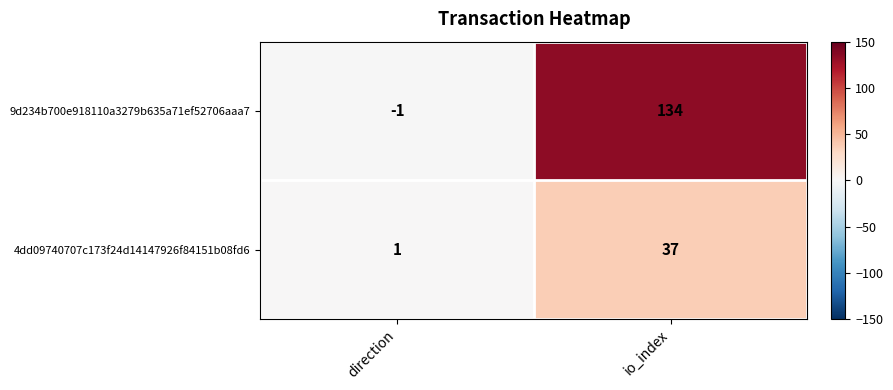

What is the maximum value shown in the chart?

134